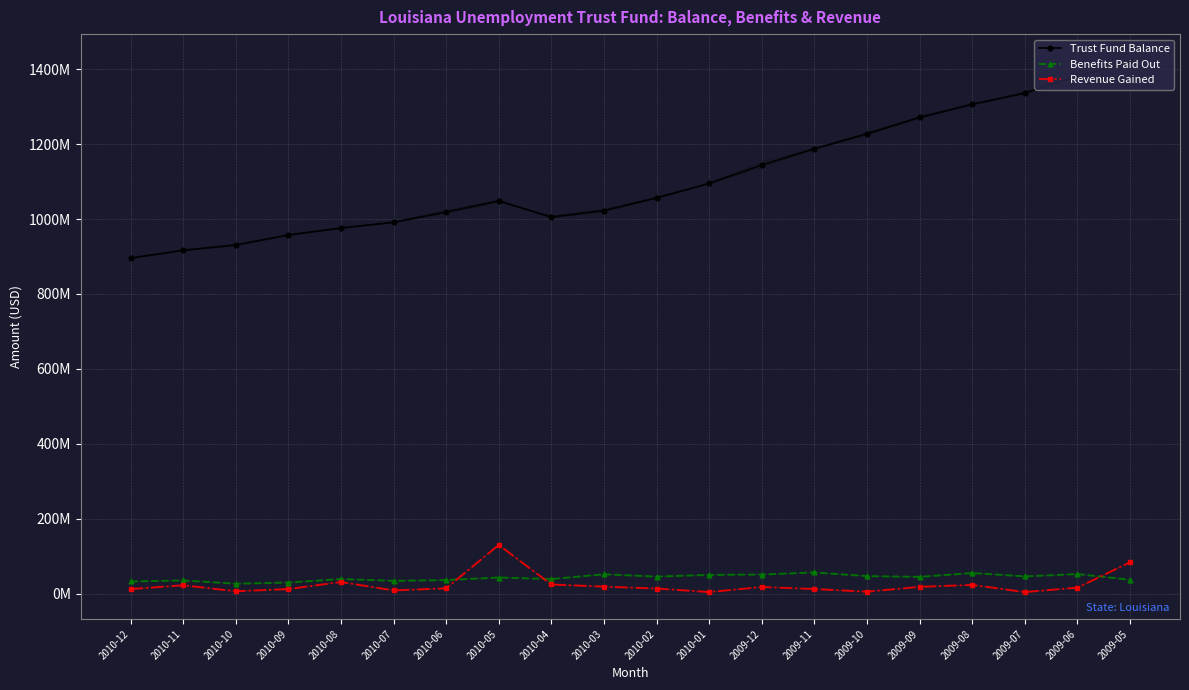

Reading right to left, transcribe all the data shown in this chart.

Trust Fund Balance: 2009-05=1419222355.2	2009-06=1380909049.5	2009-07=1336190852.5	2009-08=1306118138.2	2009-09=1271178802.2	2009-10=1227406790.0	2009-11=1187348611.6	2009-12=1144194881.0	2010-01=1094893986.6	2010-02=1056387069.2	2010-03=1022479028.3	2010-04=1005331620.5	2010-05=1047977202.6	2010-06=1018744577.8	2010-07=991204953.7	2010-08=975929065.1	2010-09=957375541.9	2010-10=930628574.9	2010-11=916316150.4	2010-12=895643001.7
Benefits Paid Out: 2009-05=37077987.0	2009-06=52360764.0	2009-07=46167662.0	2009-08=55134180.0	2009-09=44892319.0	2009-10=46843831.0	2009-11=56698496.0	2009-12=51134294.0	2010-01=50176557.0	2010-02=45669632.0	2010-03=51844361.0	2010-04=39010549.0	2010-05=43138559.0	2010-06=36313878.0	2010-07=34286235.0	2010-08=39052883.0	2010-09=29713508.0	2010-10=26625943.0	2010-11=35298454.0	2010-12=32633128.0
Revenue Gained: 2009-05=83994463.3	2009-06=16117132.6	2009-07=4300379.2	2009-08=23432210.3	2009-09=18244507.1	2009-10=5258109.1	2009-11=12423892.8	2009-12=17820706.4	2010-01=4354625.8	2010-02=13785537.1	2010-03=18803622.0	2010-04=24543700.1	2010-05=130132092.8	2010-06=14210886.6	2010-07=8743135.9	2010-08=31200000.0	2010-09=12324279.8	2010-10=6495405.5	2010-11=22451835.4	2010-12=12253338.1